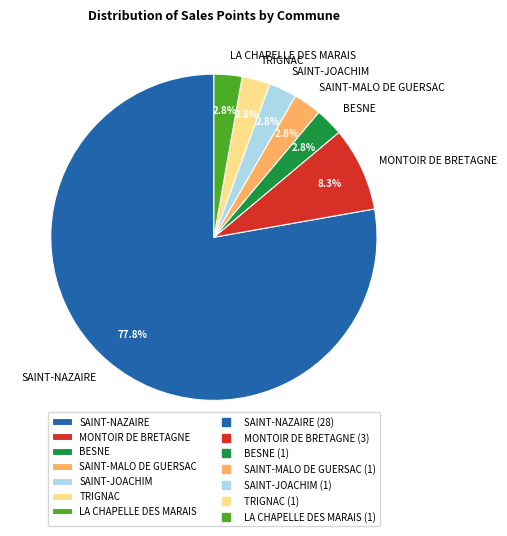

To the nearest percent, what percentage of the pie is LA CHAPELLE DES MARAIS?

3%